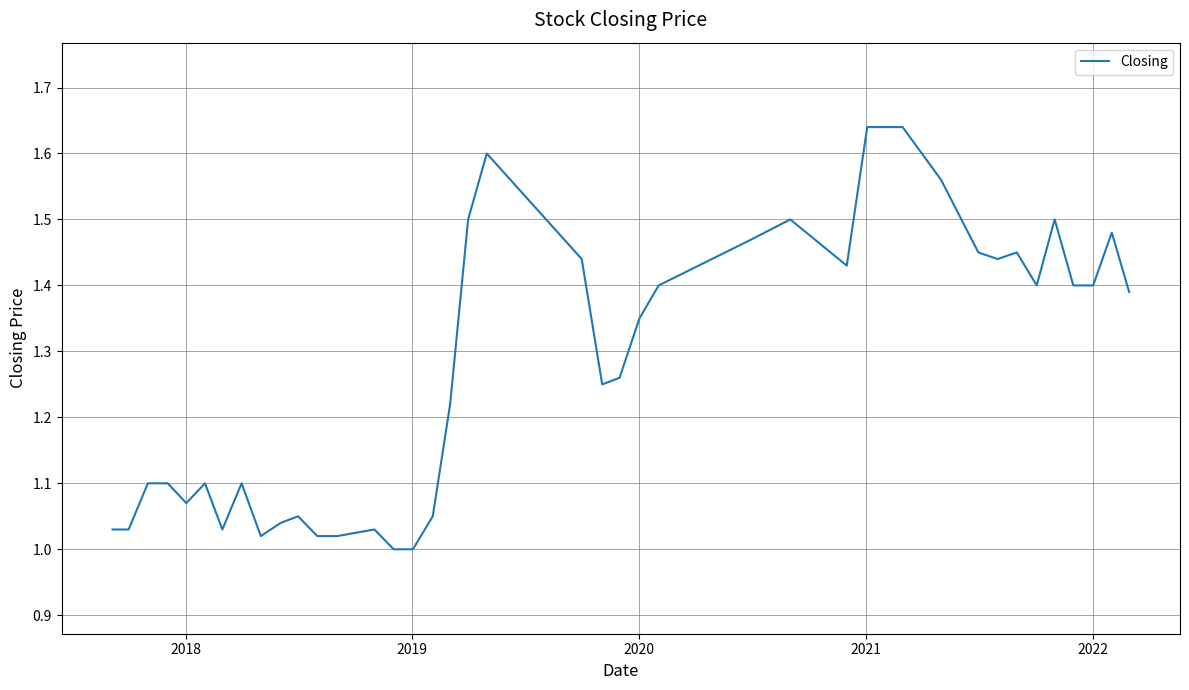

What is the difference between the maximum and minimum values?

0.6